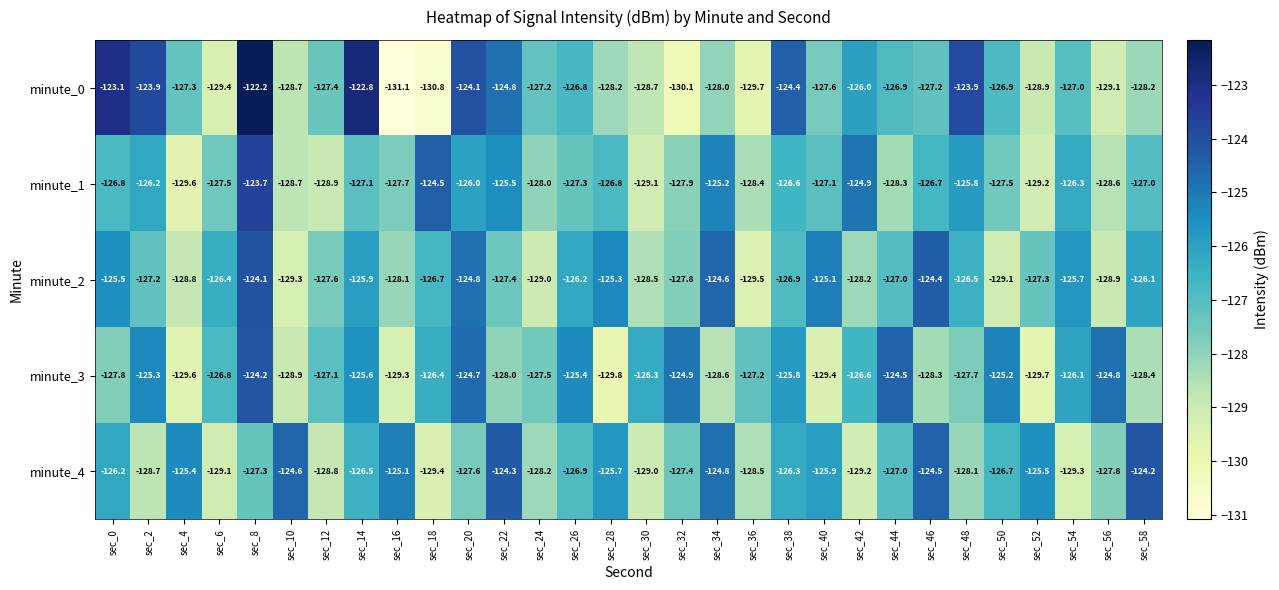

The minute_1 series shows -179.8 at sec_20. True or false?

False